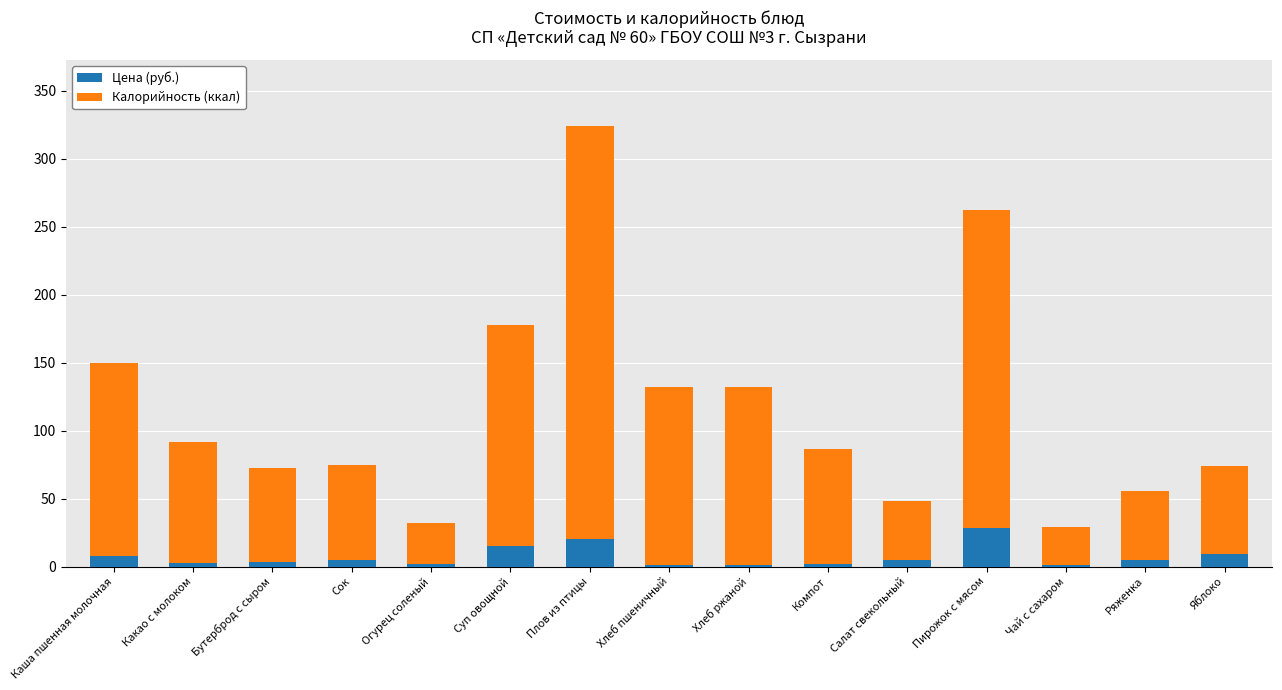

At which category is the sum across all series the highest?

Плов из птицы